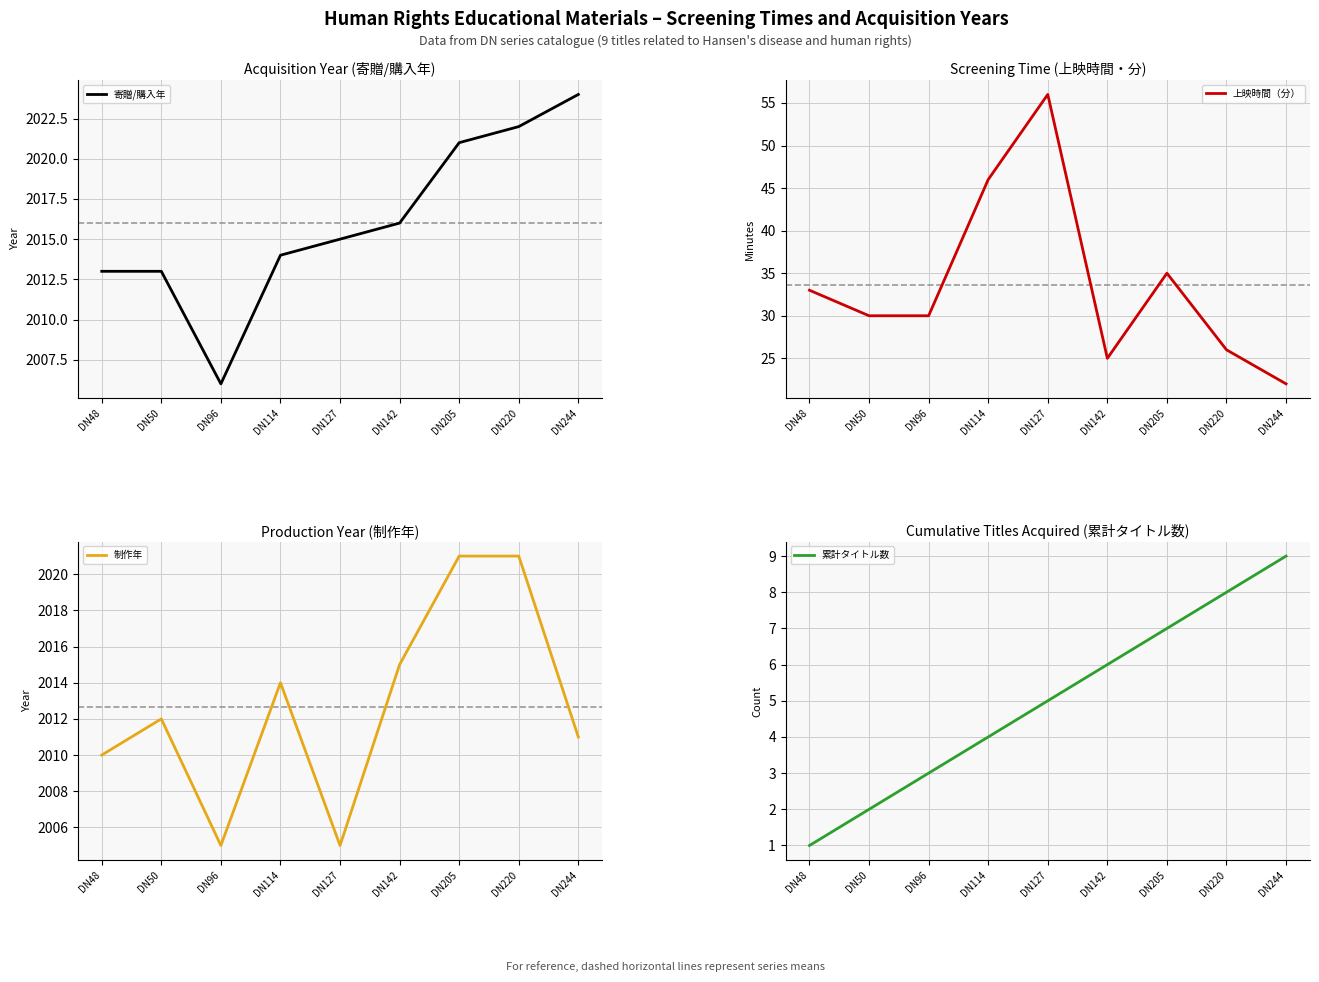

What is the difference between the maximum and second lowest values in the 累計タイトル数 series?

7